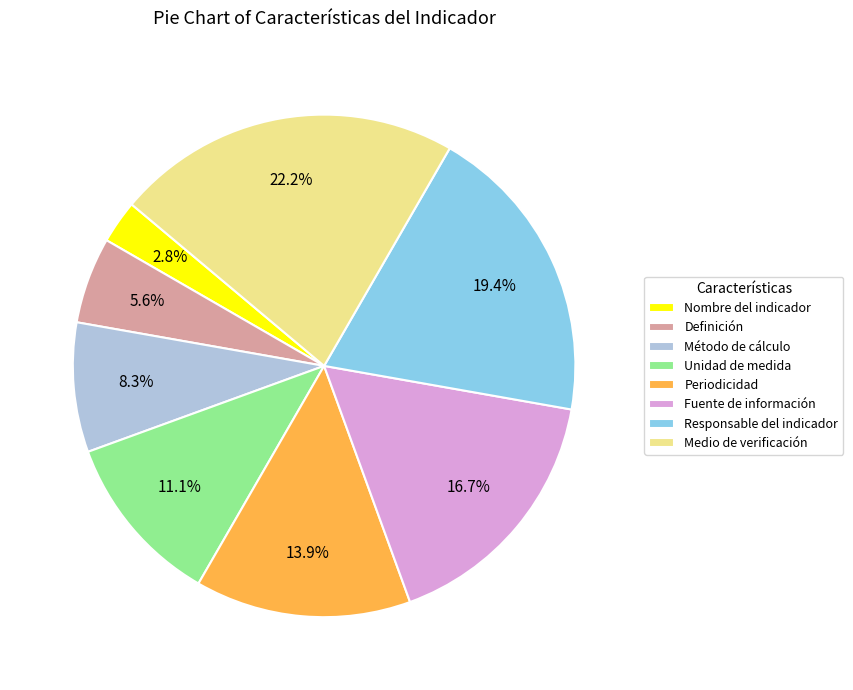

To the nearest percent, what is the difference between the Método de cálculo and Definición slice percentages?

3%